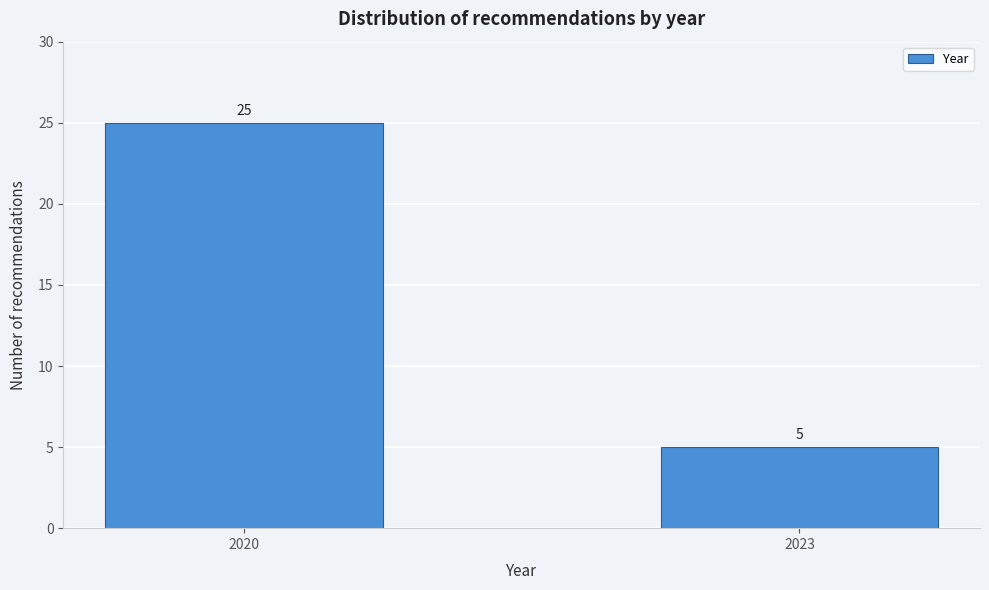

Reading right to left, extract all data points from this chart.

5	25